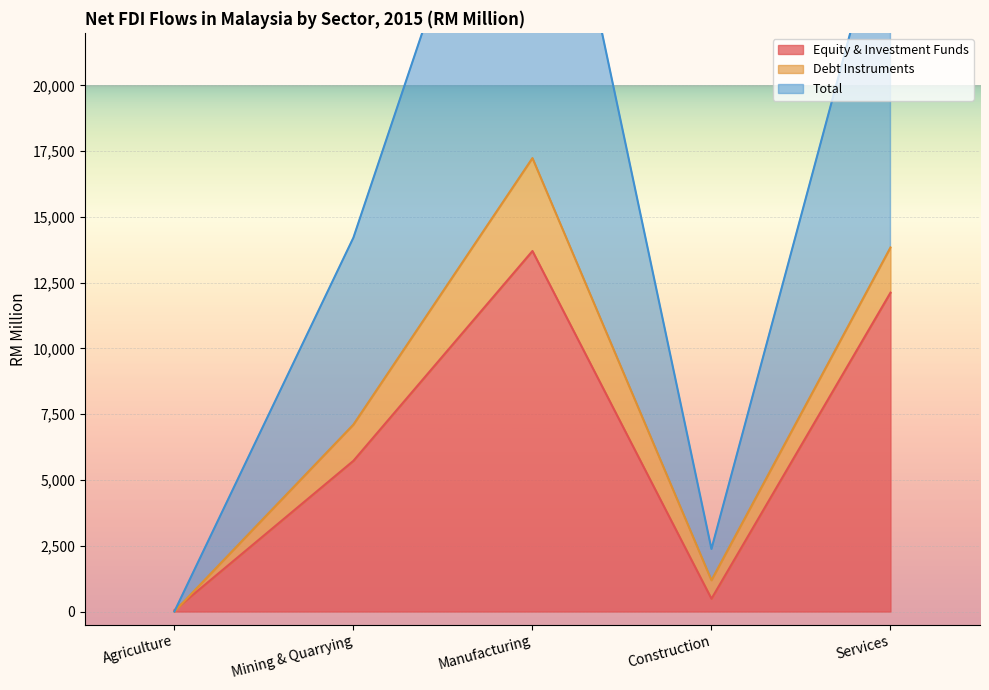

What is the lowest value of the Total series?

0.3